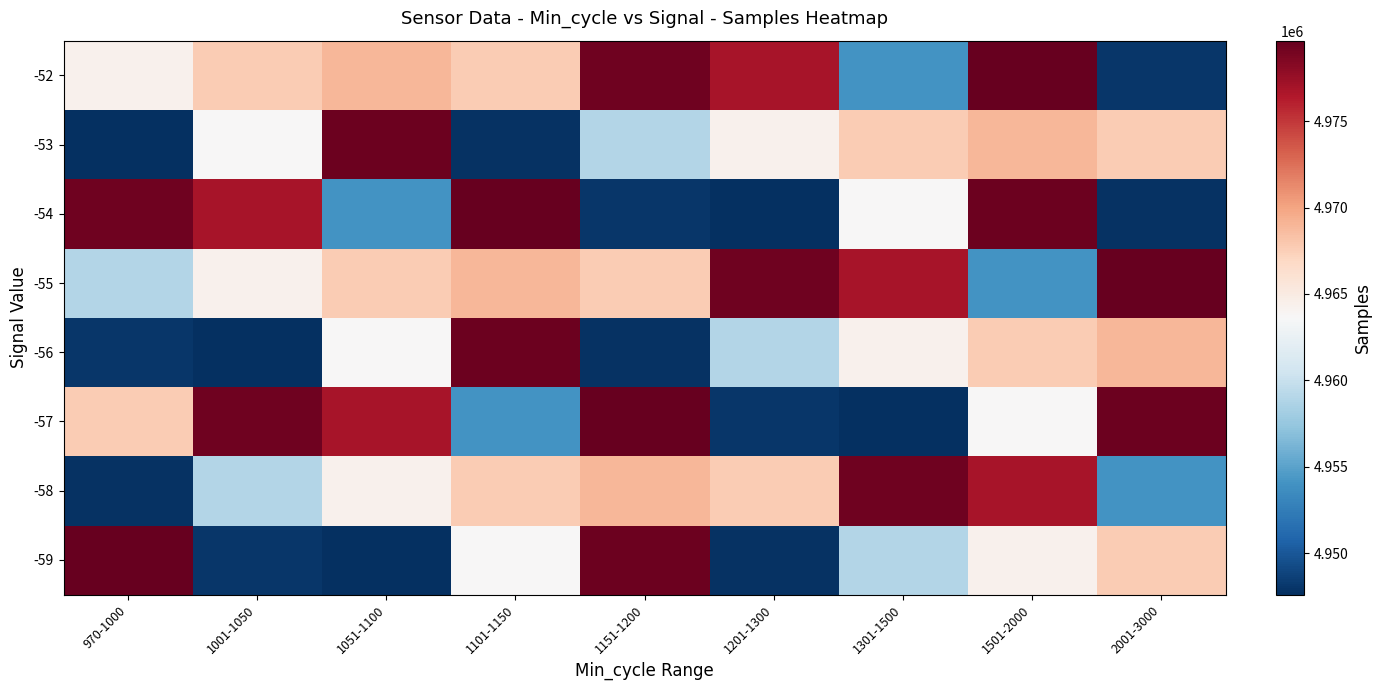

At how many categories does at least one series exceed 4962581?

9